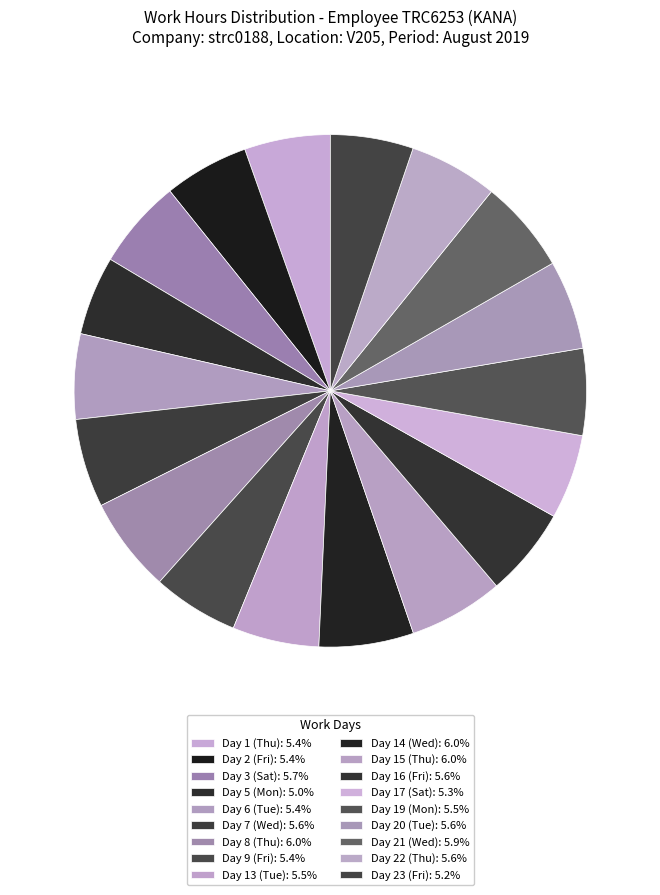

Does Day 1 (Thu) represent more than half of the total?

No